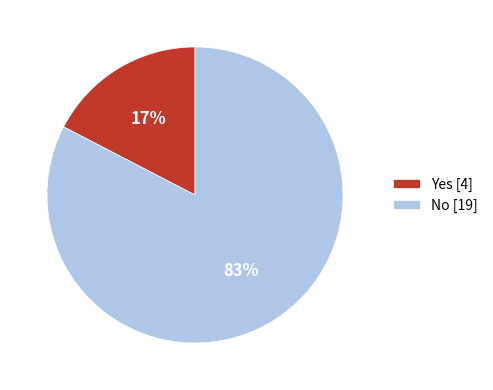

Is there a majority slice in this chart?

Yes